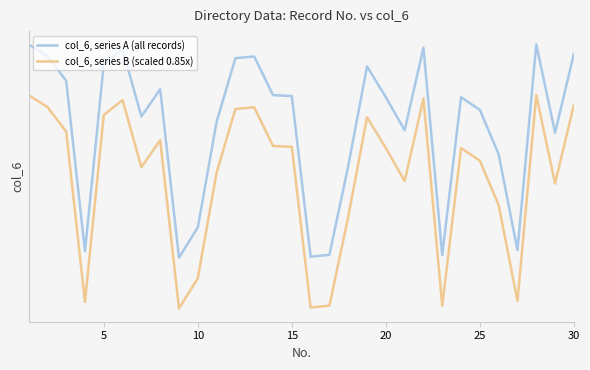

At which category does col_6, series B (scaled 0.85x) reach its first local valley?

15